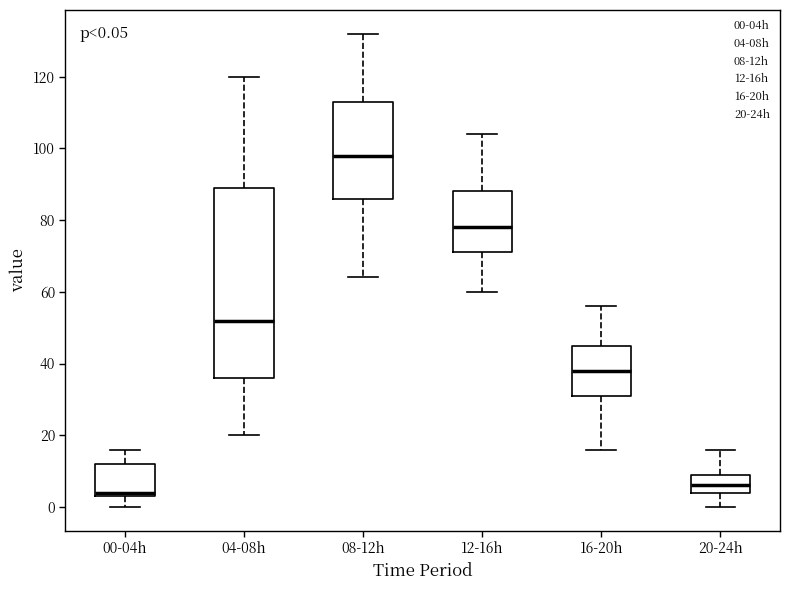

Which box has the lowest median line?

00-04h